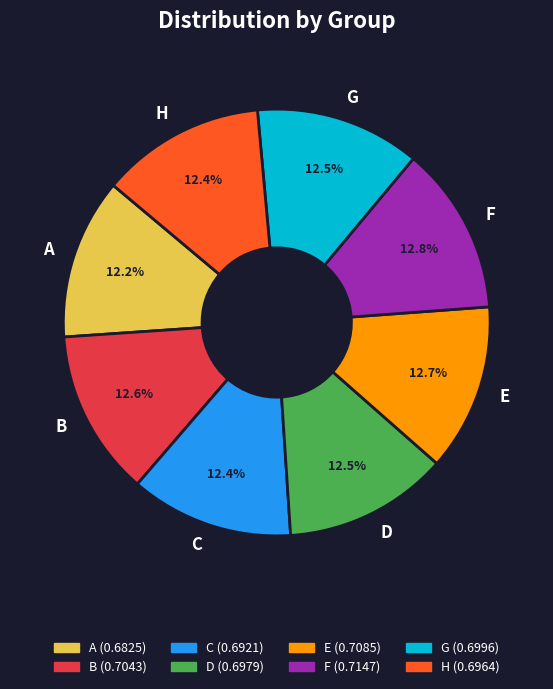

Does D account for over 50% of the chart?

No